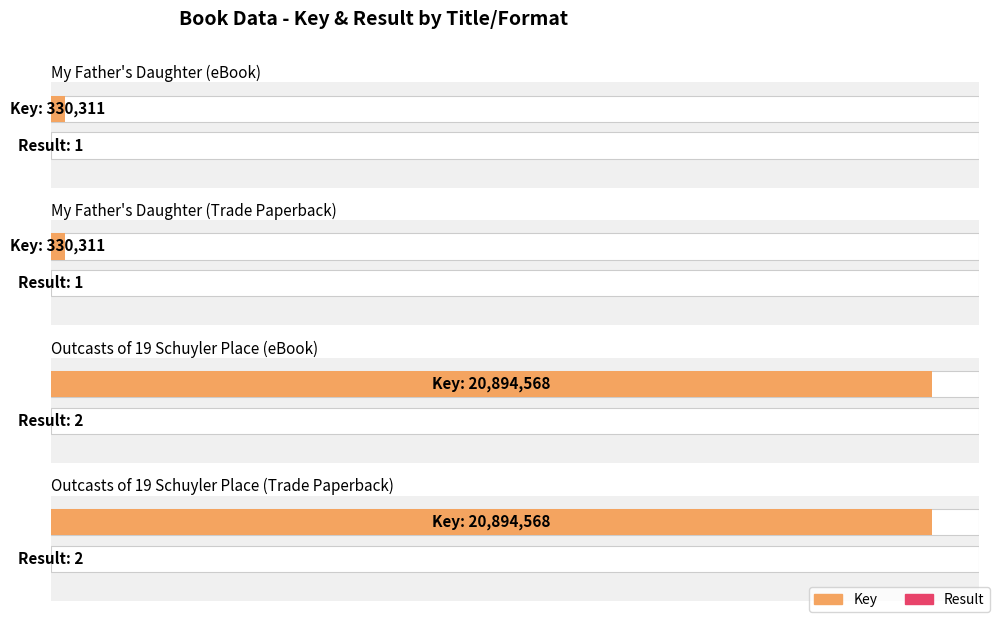

Between My Father's Daughter (eBook) and My Father's Daughter (Trade Paperback), which series saw the biggest shift?

Key